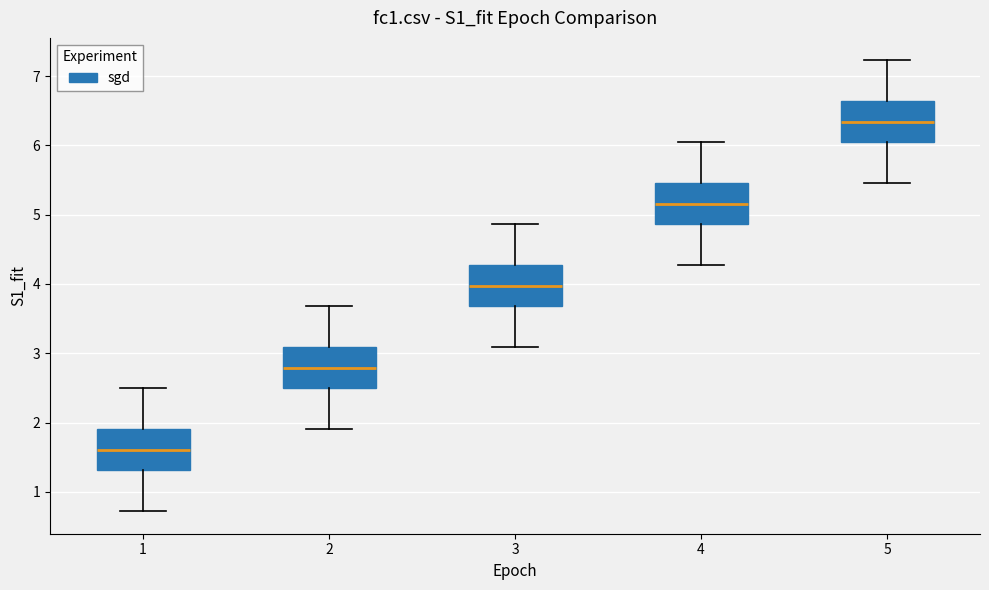

Reading left to right, read every box against the y-axis: the position of its median line, the range the box covers, and the ends of its whiskers. The values are not printed on the chart, so give them approximately, as read against the axis.

1: median 1.6, box 1.3 to 1.9, whiskers 0.7 to 2.5
2: median 2.8, box 2.5 to 3.1, whiskers 1.9 to 3.7
3: median 4.0, box 3.7 to 4.3, whiskers 3.1 to 4.9
4: median 5.2, box 4.9 to 5.5, whiskers 4.3 to 6.0
5: median 6.3, box 6.0 to 6.6, whiskers 5.5 to 7.2